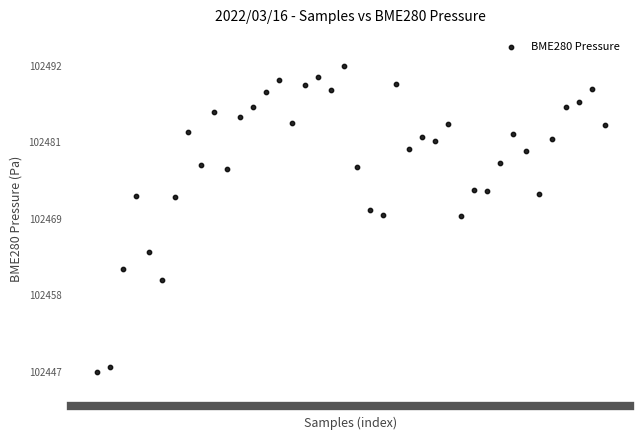

What is the range of Y values (max minus min)?

45.3